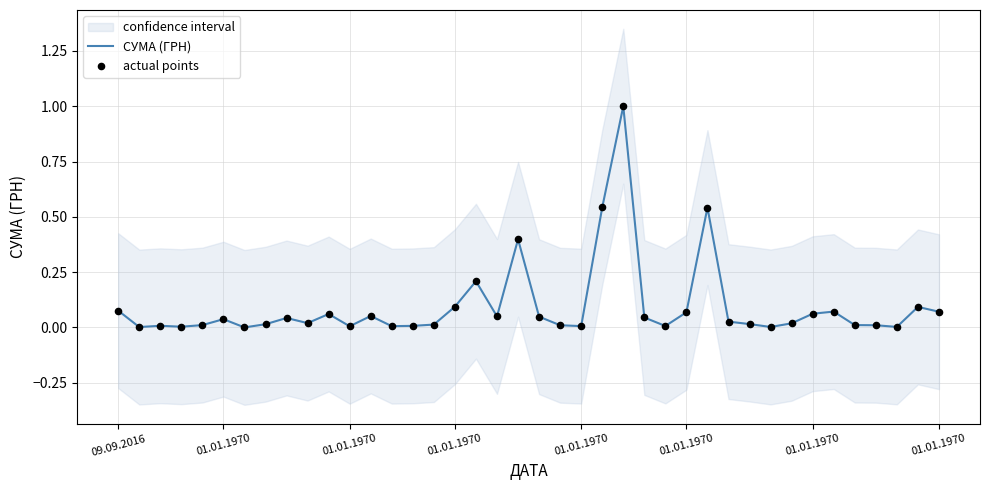

Which series has the widest spread of Y values?

СУМА (ГРН)